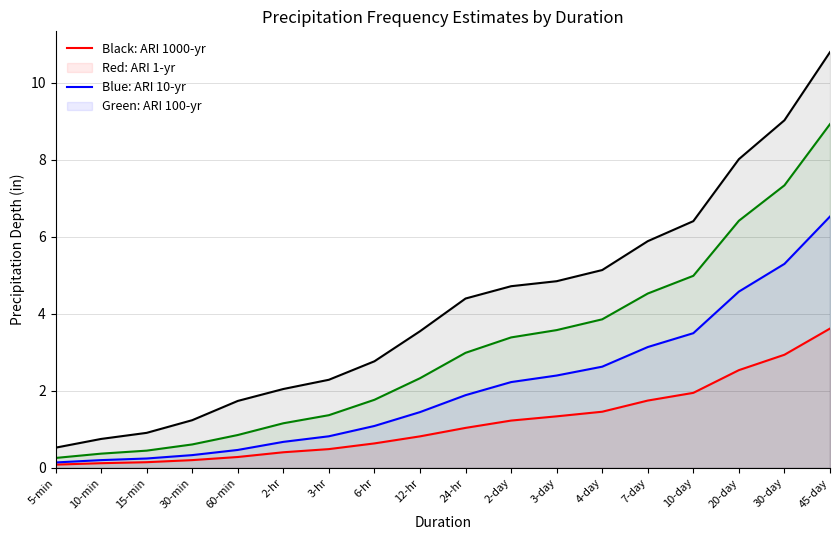

Reading left to right, what are all the values shown in this chart?

ARI 1: 5-min=0.1	10-min=0.1	15-min=0.1	30-min=0.2	60-min=0.3	2-hr=0.4	3-hr=0.5	6-hr=0.6	12-hr=0.8	24-hr=1.0	2-day=1.2	3-day=1.3	4-day=1.5	7-day=1.8	10-day=1.9	20-day=2.5	30-day=2.9	45-day=3.6
ARI 10: 5-min=0.1	10-min=0.2	15-min=0.2	30-min=0.3	60-min=0.5	2-hr=0.7	3-hr=0.8	6-hr=1.1	12-hr=1.4	24-hr=1.9	2-day=2.2	3-day=2.4	4-day=2.6	7-day=3.1	10-day=3.5	20-day=4.6	30-day=5.3	45-day=6.5
ARI 100: 5-min=0.3	10-min=0.4	15-min=0.4	30-min=0.6	60-min=0.9	2-hr=1.2	3-hr=1.4	6-hr=1.8	12-hr=2.3	24-hr=3.0	2-day=3.4	3-day=3.6	4-day=3.9	7-day=4.5	10-day=5.0	20-day=6.4	30-day=7.3	45-day=8.9
ARI 1000: 5-min=0.5	10-min=0.8	15-min=0.9	30-min=1.2	60-min=1.7	2-hr=2.0	3-hr=2.3	6-hr=2.8	12-hr=3.5	24-hr=4.4	2-day=4.7	3-day=4.8	4-day=5.1	7-day=5.9	10-day=6.4	20-day=8.0	30-day=9.0	45-day=10.8